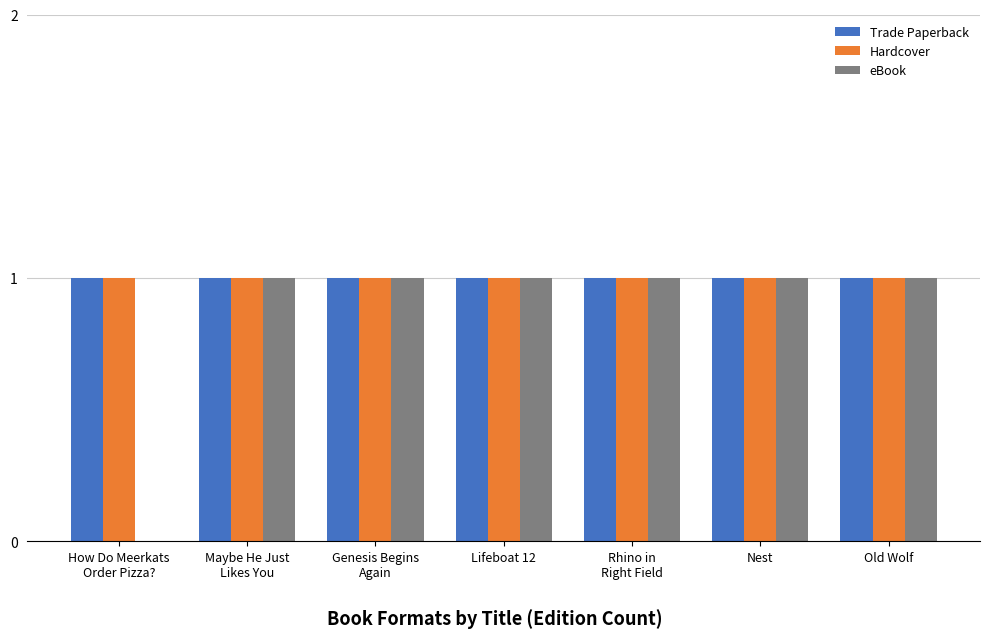

What is the sum of all eBook values?

6